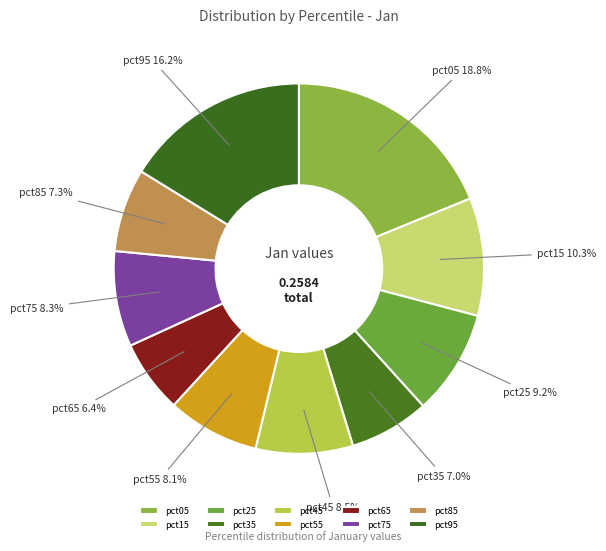

Is there a majority slice in this chart?

No